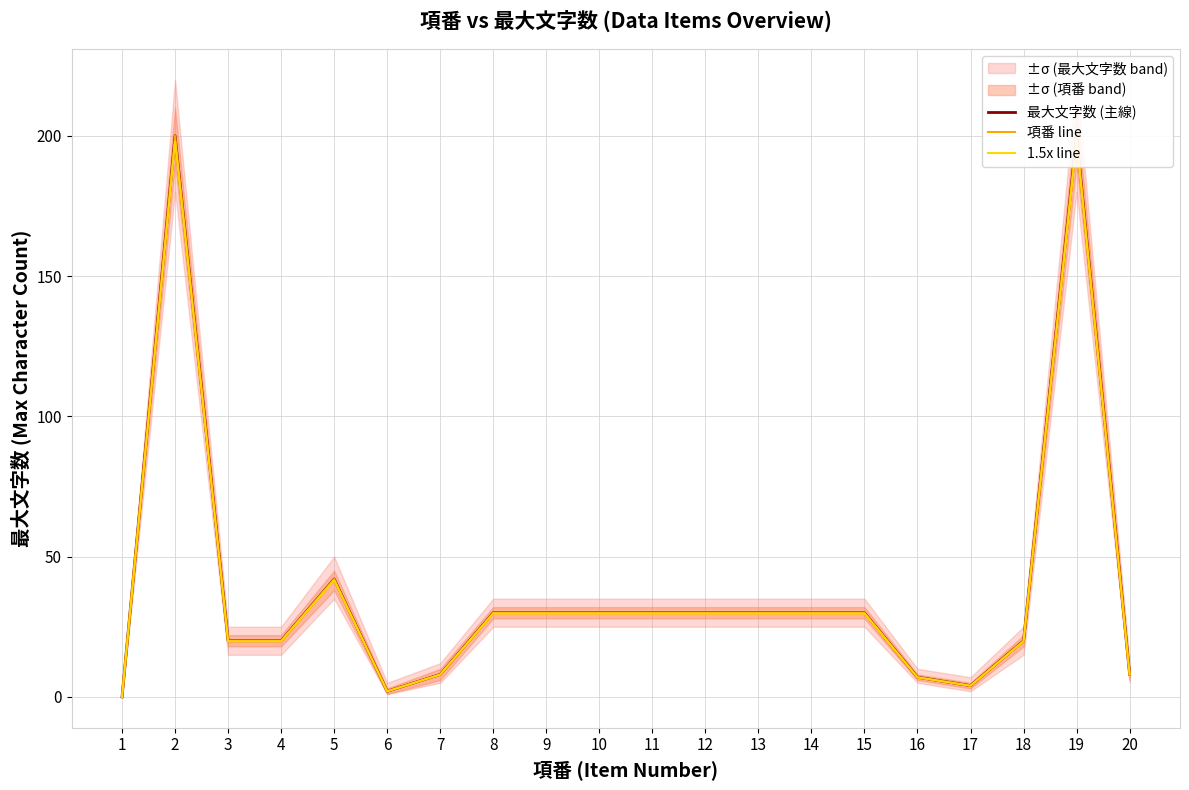

The 1.5x line series shows 1.5 at 17. True or false?

False